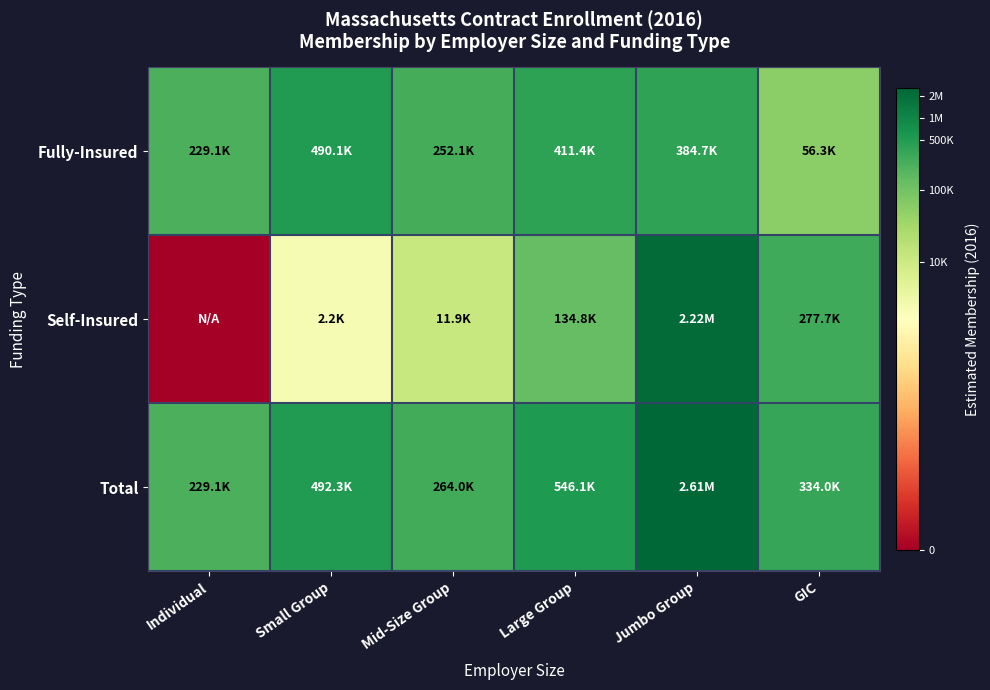

Count the number of categories in the chart.

6